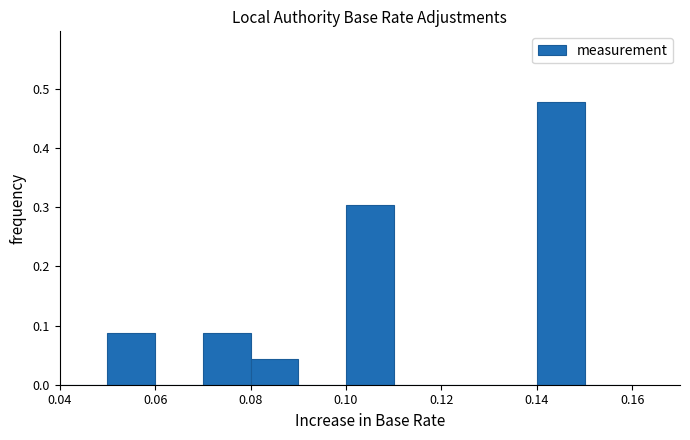

Reading left to right, list every bar in this chart as the range it spans on the x-axis followed by its height. The values are not printed on the chart, so give them approximately, as read against the axis.

0.04 to 0.05: 0
0.05 to 0.06: 0.09
0.06 to 0.07: 0
0.07 to 0.08: 0.09
0.08 to 0.09: 0.04
0.09 to 0.10: 0
0.10 to 0.11: 0.30
0.11 to 0.12: 0
0.12 to 0.13: 0
0.13 to 0.14: 0
0.14 to 0.15: 0.48
0.15 to 0.16: 0